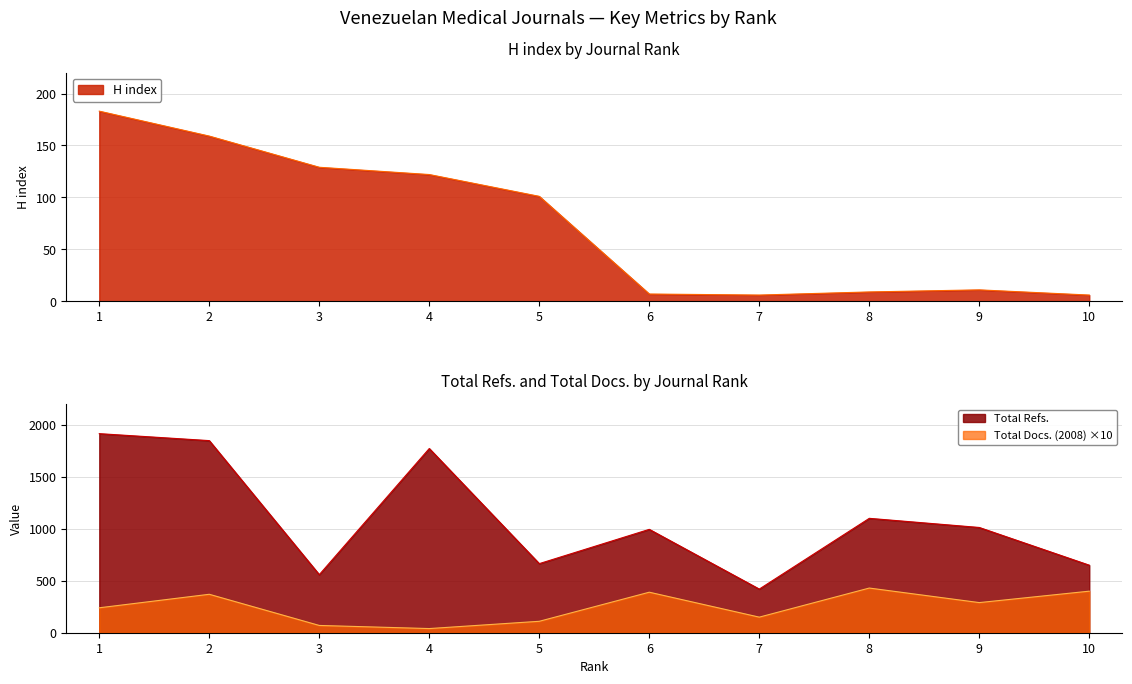

Rank the series at 5 from highest to lowest value.

Total Refs., Total Docs. (2008), H index